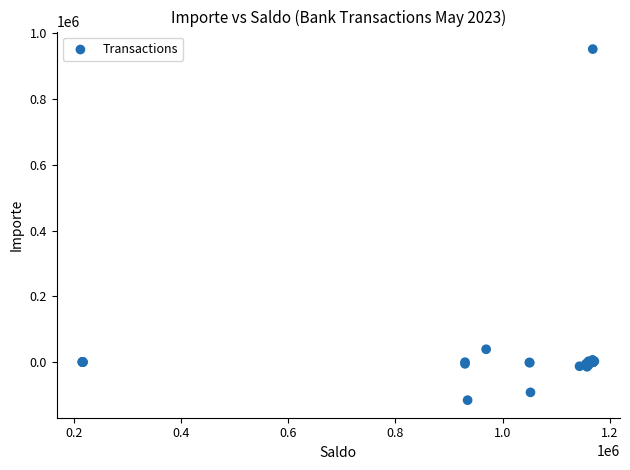

What Y value in the scatter plot is closest to 418077?

39410.0